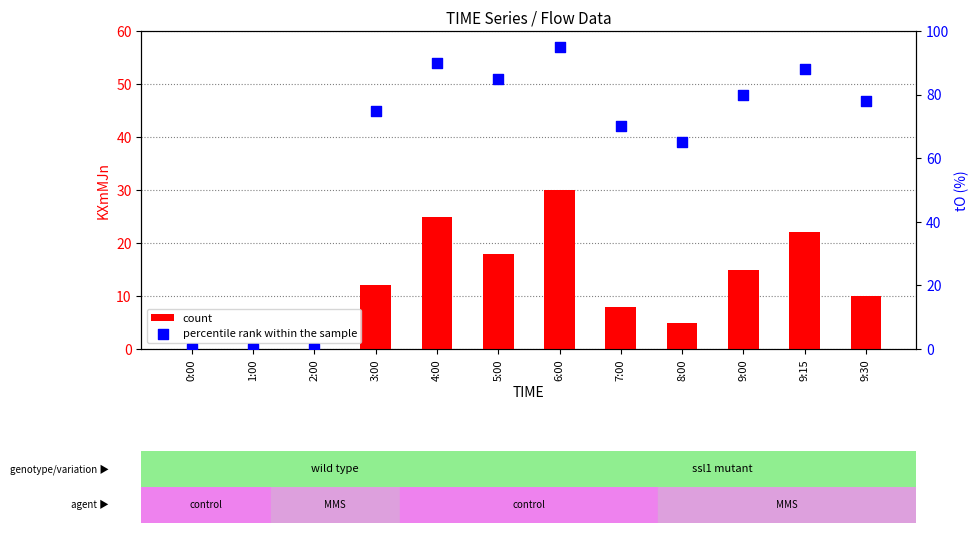

Which series has the widest spread of Y values?

percentile rank within the sample